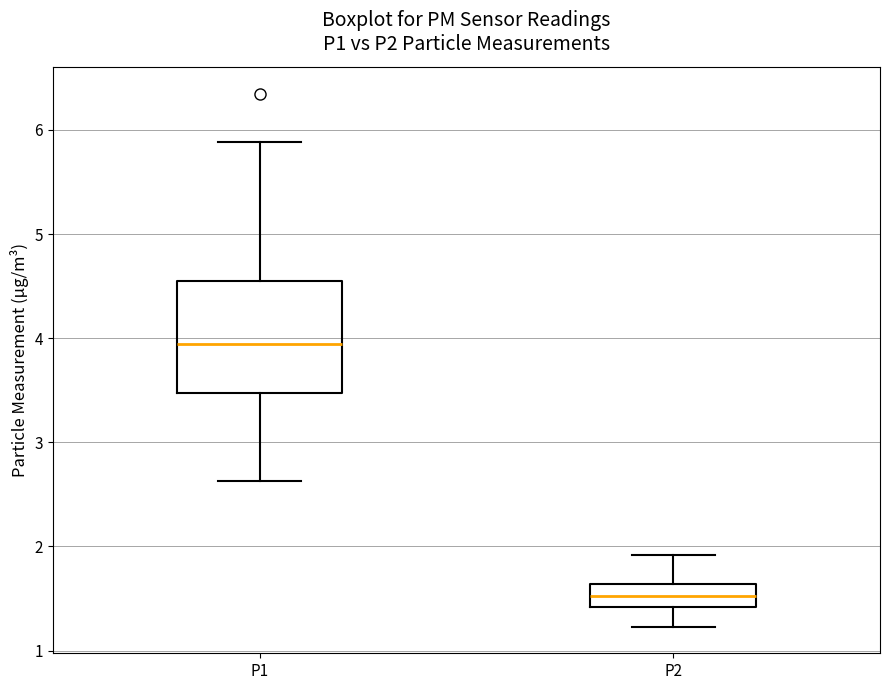

Reading left to right, transcribe this box plot: for each box, give where its median line is, the range the box spans, and where its two whiskers end, as read against the y-axis. The values are not printed on the chart, so give them approximately, as read against the axis.

P1: median 3.9, box 3.5 to 4.5, whiskers 2.6 to 5.9
P2: median 1.5, box 1.4 to 1.6, whiskers 1.2 to 1.9